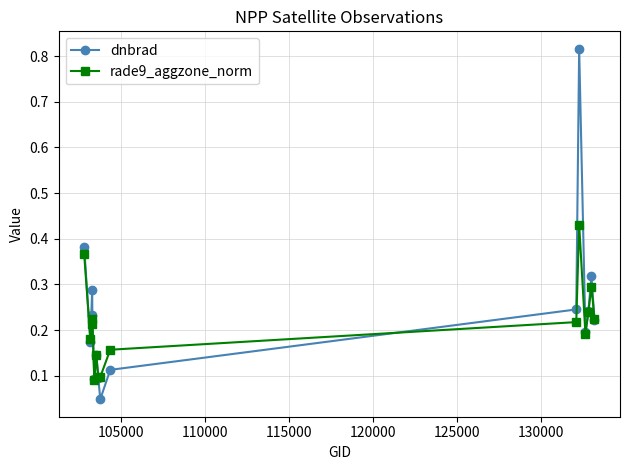

True or false: dnbrad has more than 0 interior local peaks.

True